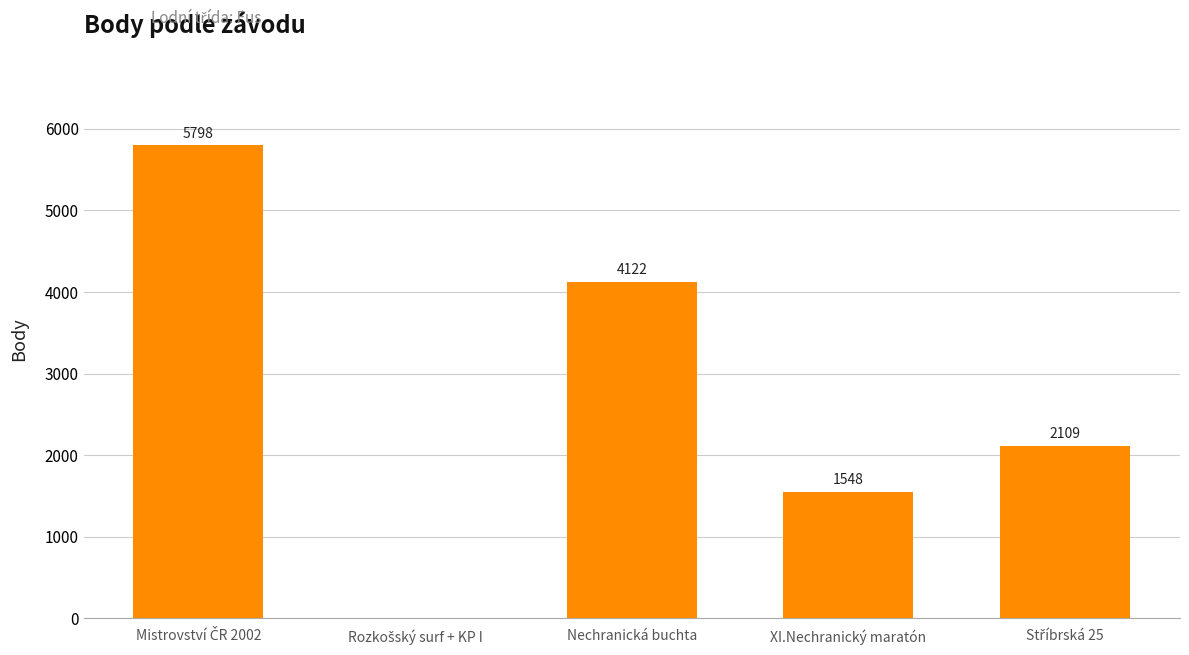

What is the maximum value shown in the chart?

5798